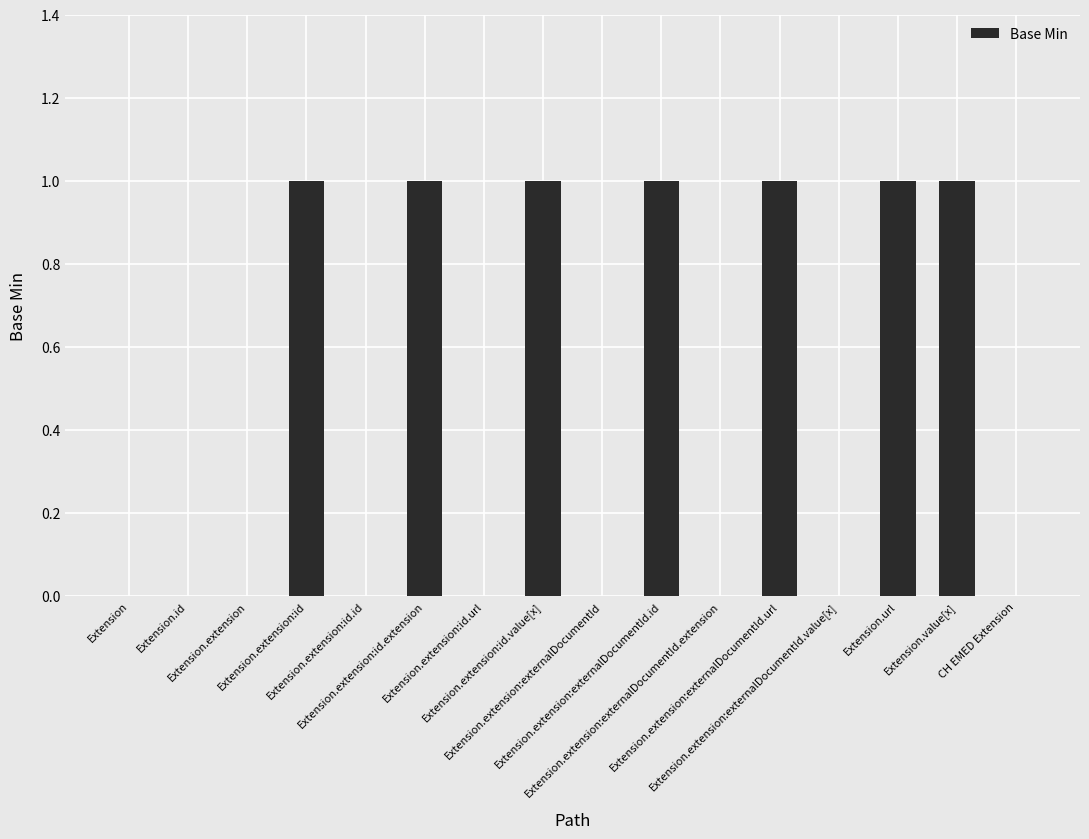

What is the sum of the values at Extension.extension:id.extension and Extension.extension?

1